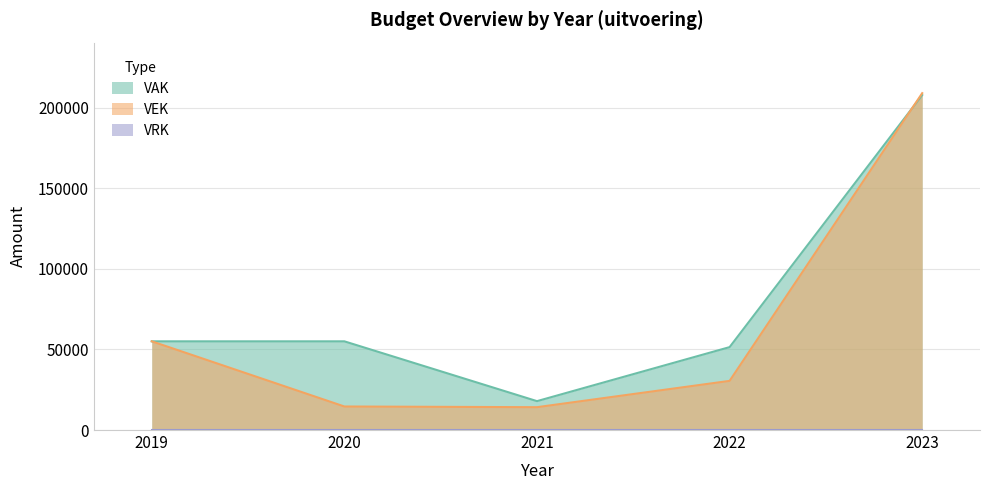

What is the average value of the VAK series?

77406